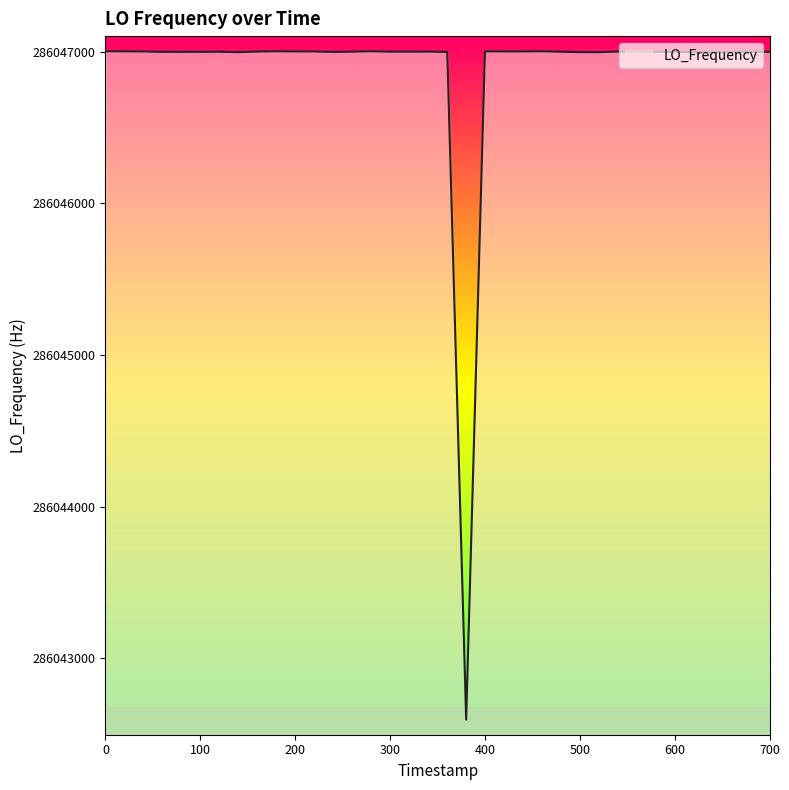

What is the minimum value shown in the chart?

286042596.7